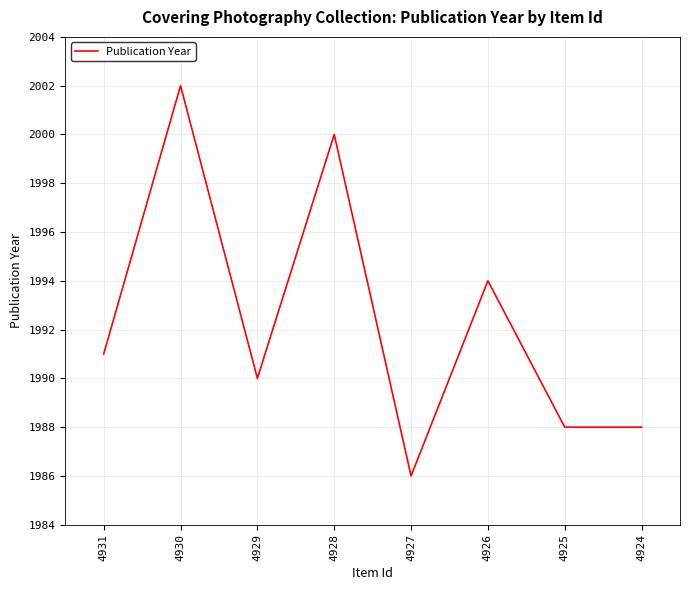

Which label corresponds to the largest value in the chart?

4930